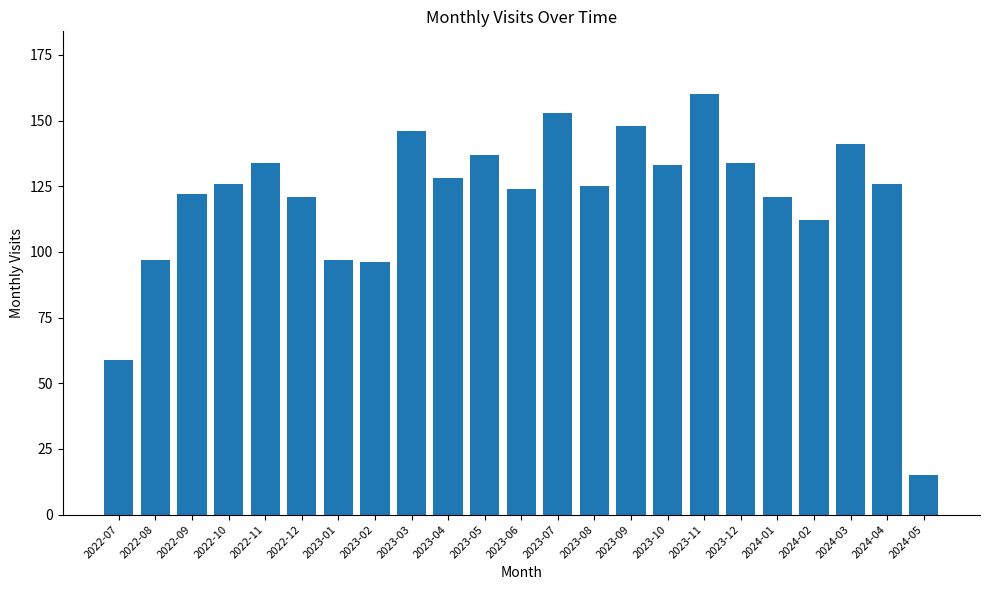

What is the minimum value shown in the chart?

15